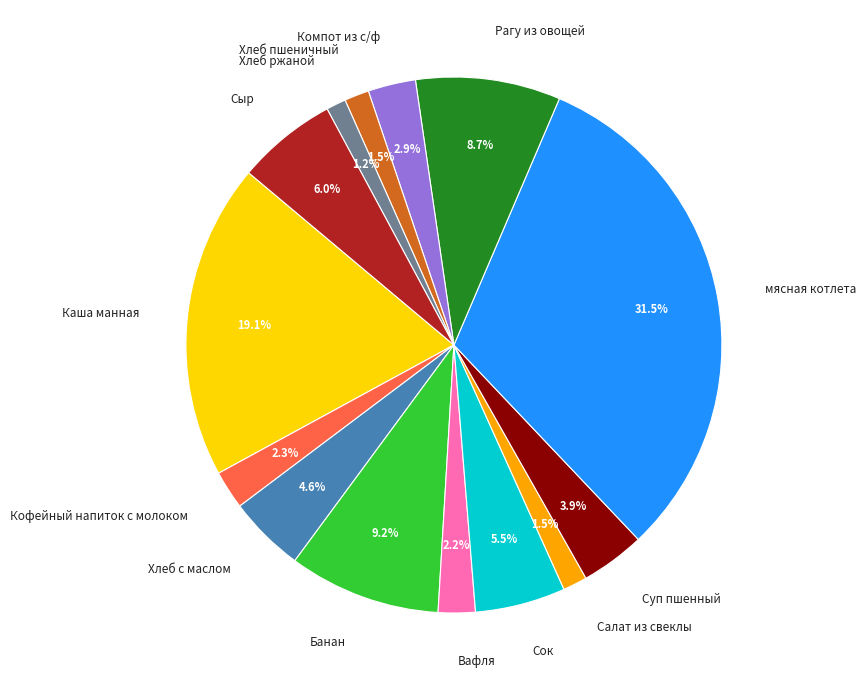

What percentage is the Компот из с/ф slice, to the nearest percent?

3%